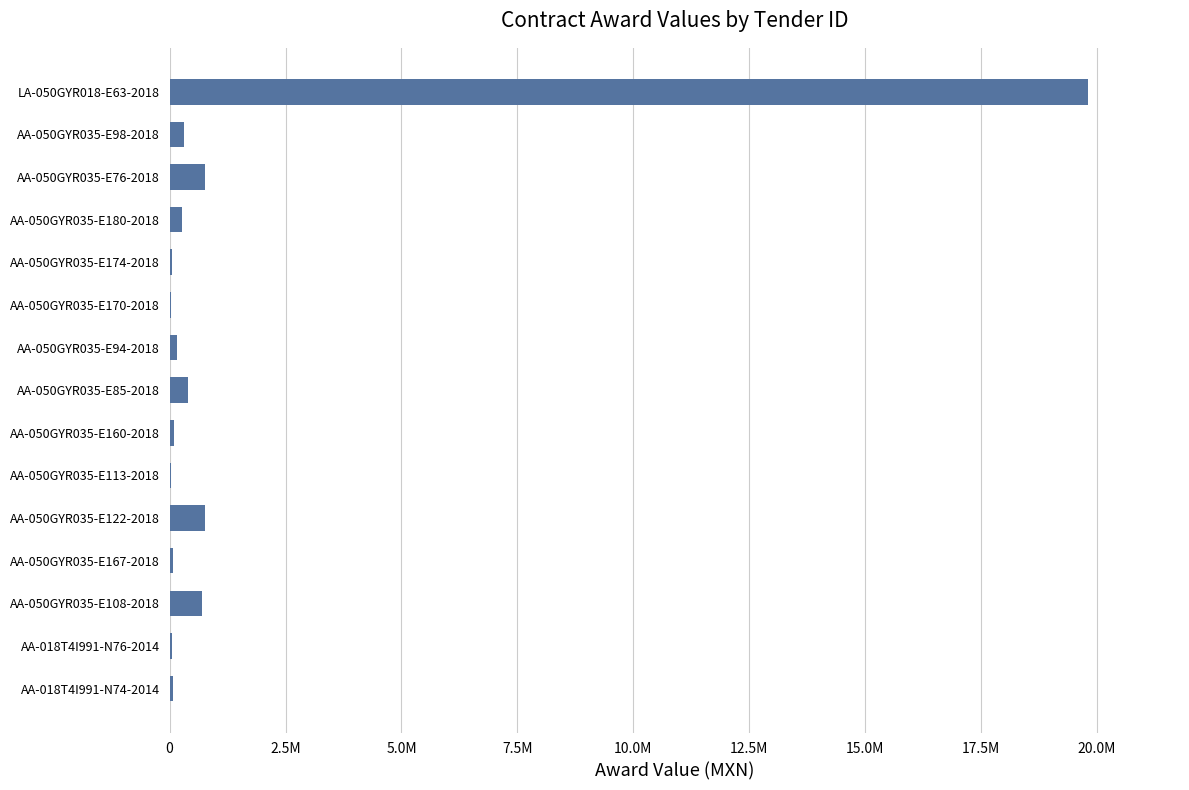

What is the difference between the second highest and second lowest values?

738552.2